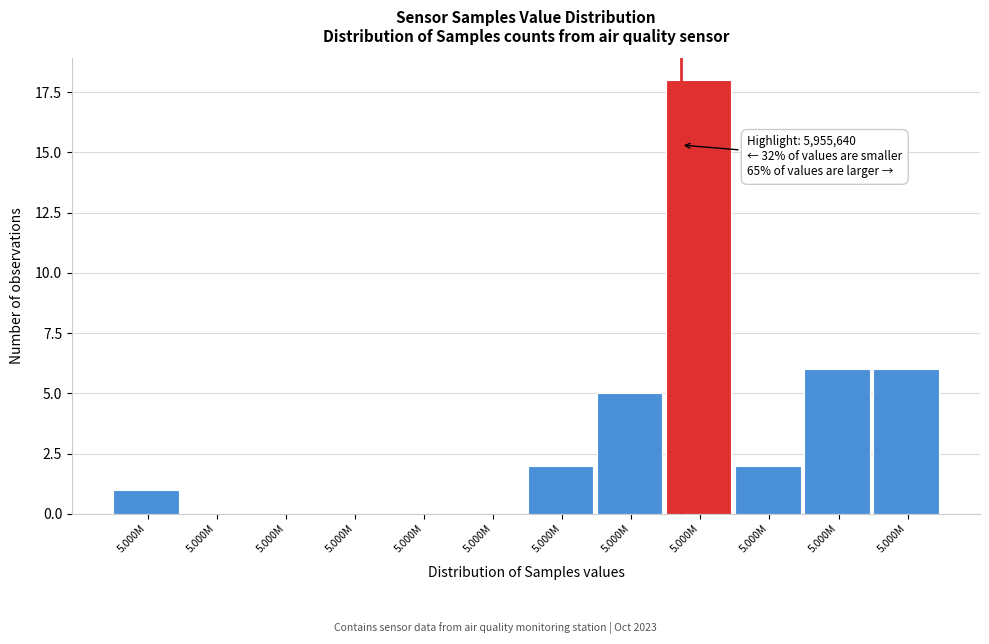

Count the number of data series in this chart.

1